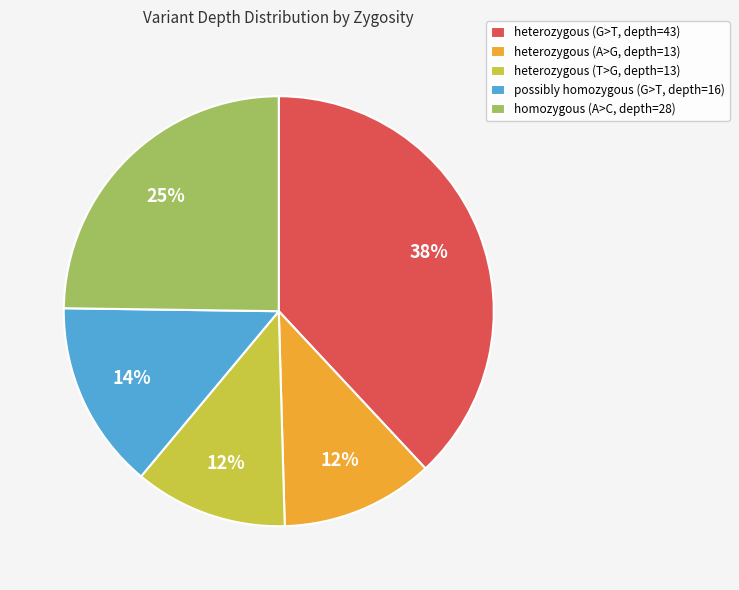

To the nearest percent, what is the average slice percentage?

20%